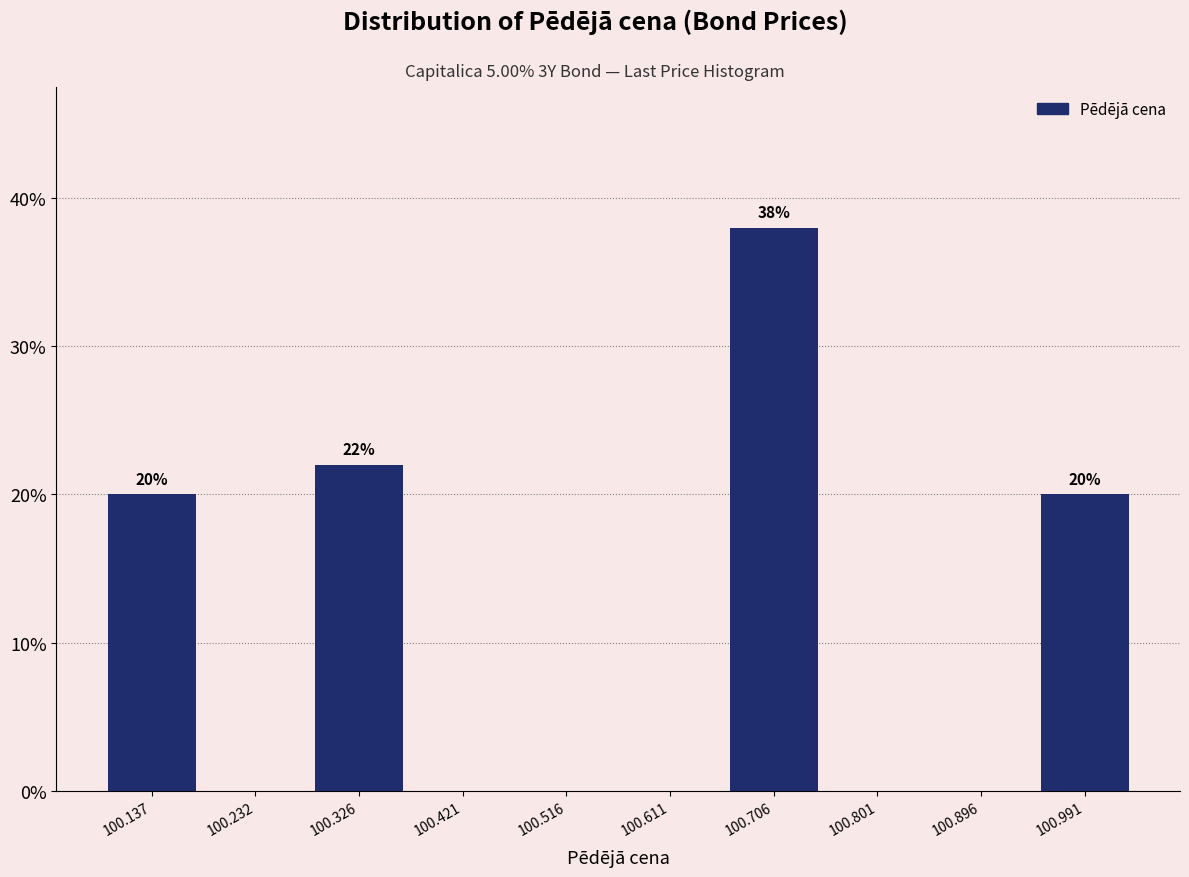

Which range on the x-axis has the tallest bar?

100.66 to 100.75